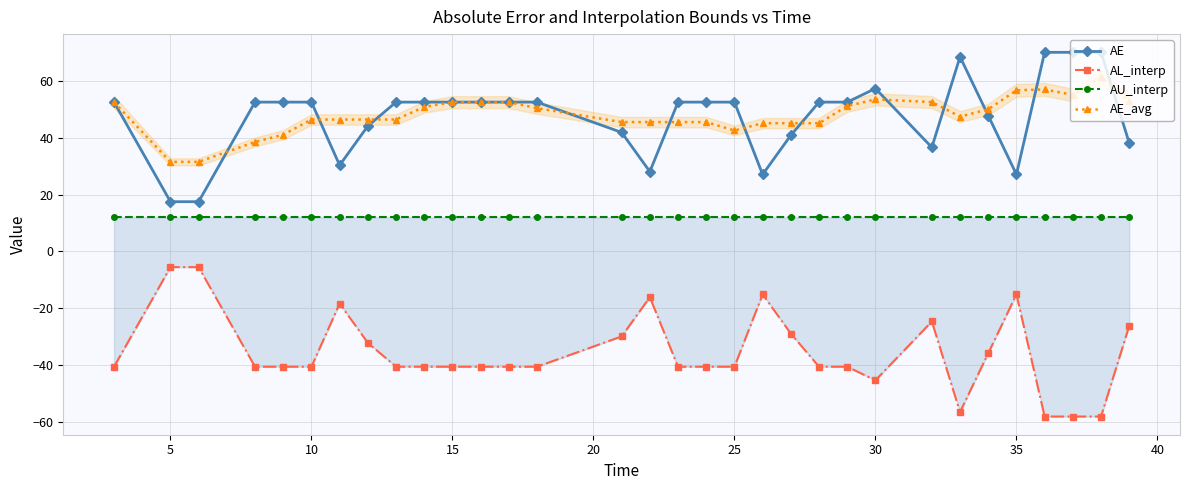

What is the minimum value shown in the chart?

-58.1